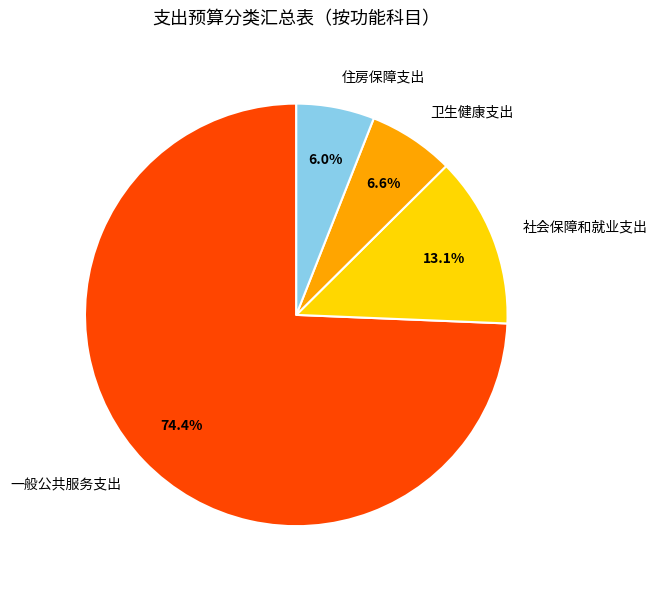

To the nearest percent, what is the combined percentage of 一般公共服务支出 and 社会保障和就业支出?

87%